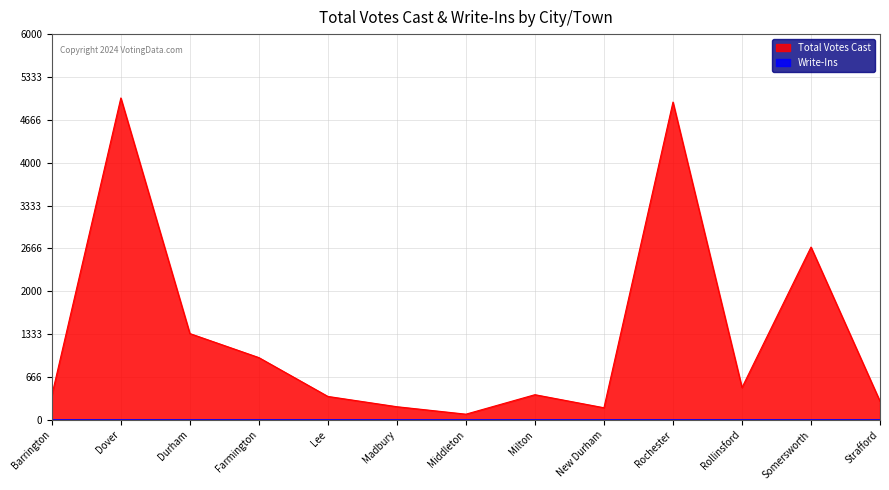

Which series has the largest total across all categories?

Total Votes Cast